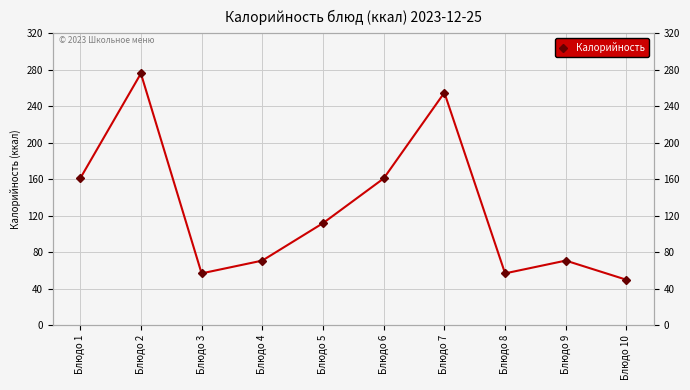

The chart shows a value of 71 at Блюдо 4. True or false?

True